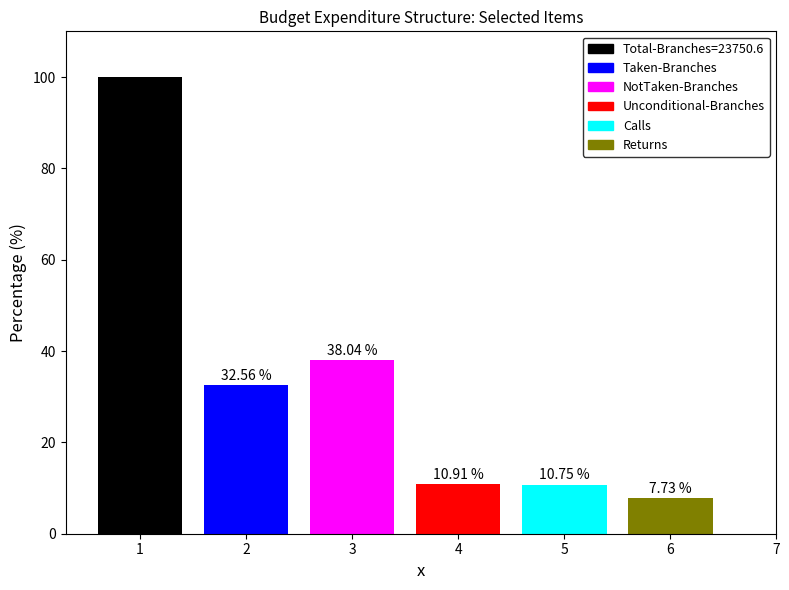

Rank the series by their maximum value, from lowest to highest.

Returns, Calls, Unconditional-Branches, Taken-Branches, NotTaken-Branches, Total-Branches=23750.6